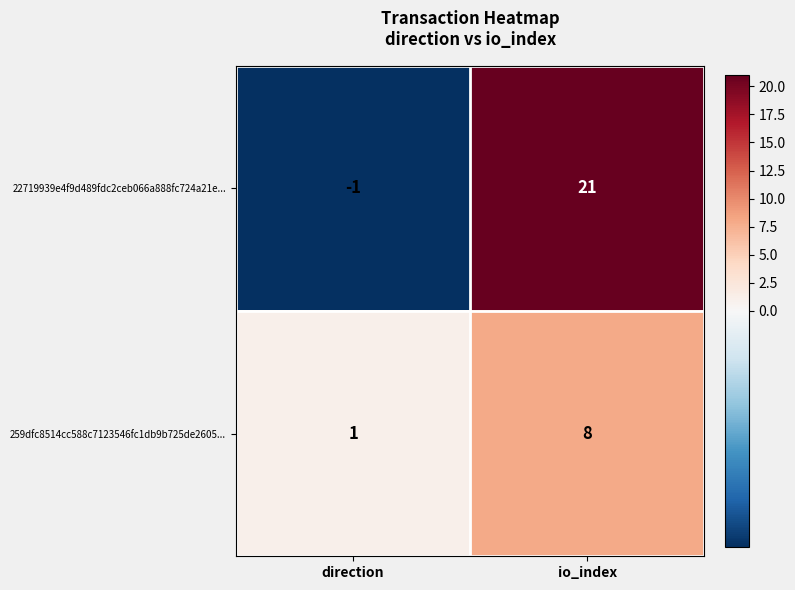

What is the maximum value for 259dfc8514cc588c7123546fc1db9b725de2605...?

8